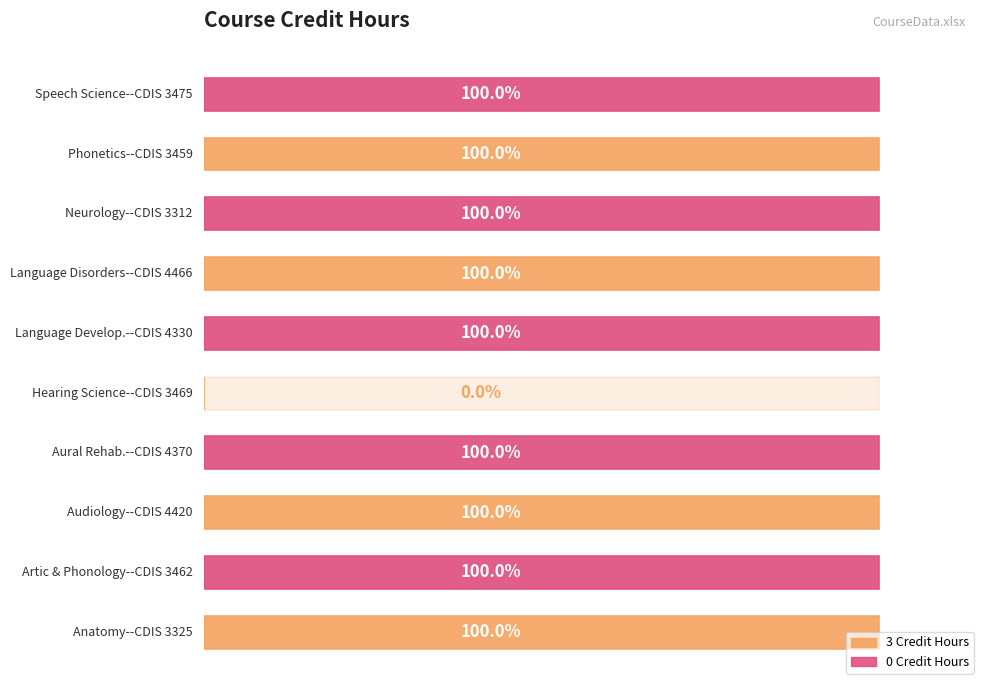

Does the chart contain any negative values?

No